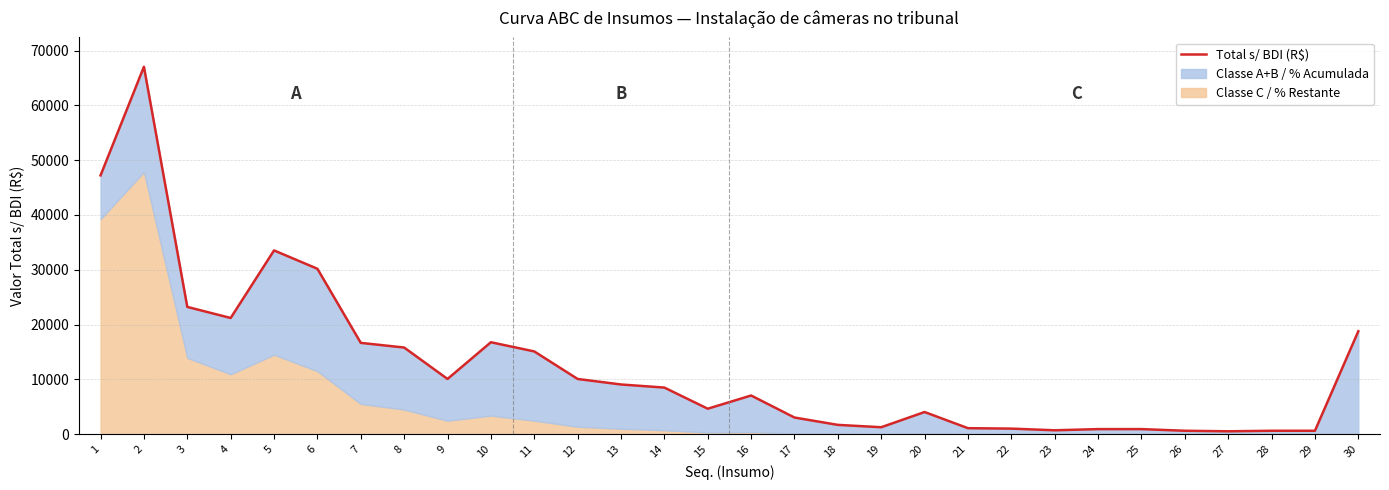

What is the change in value from 9 to 13?

-1006.0